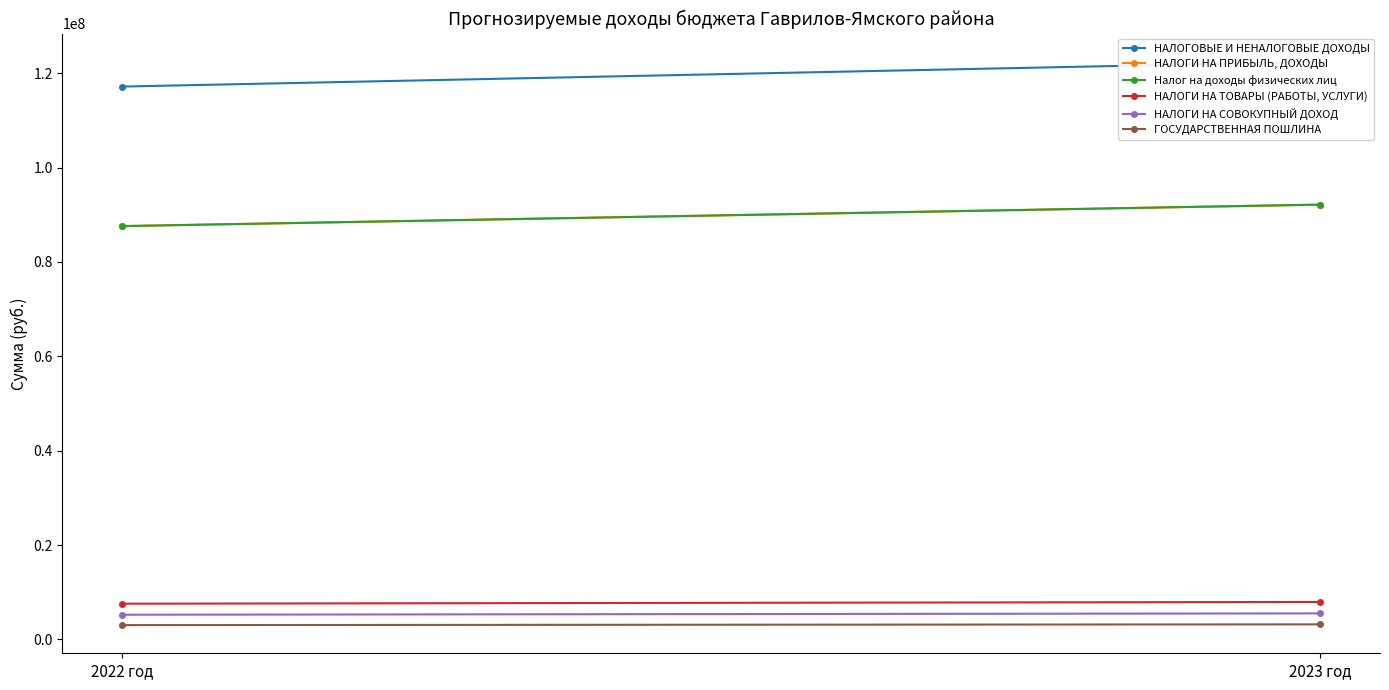

At which category is the sum across all series the highest?

2023 год